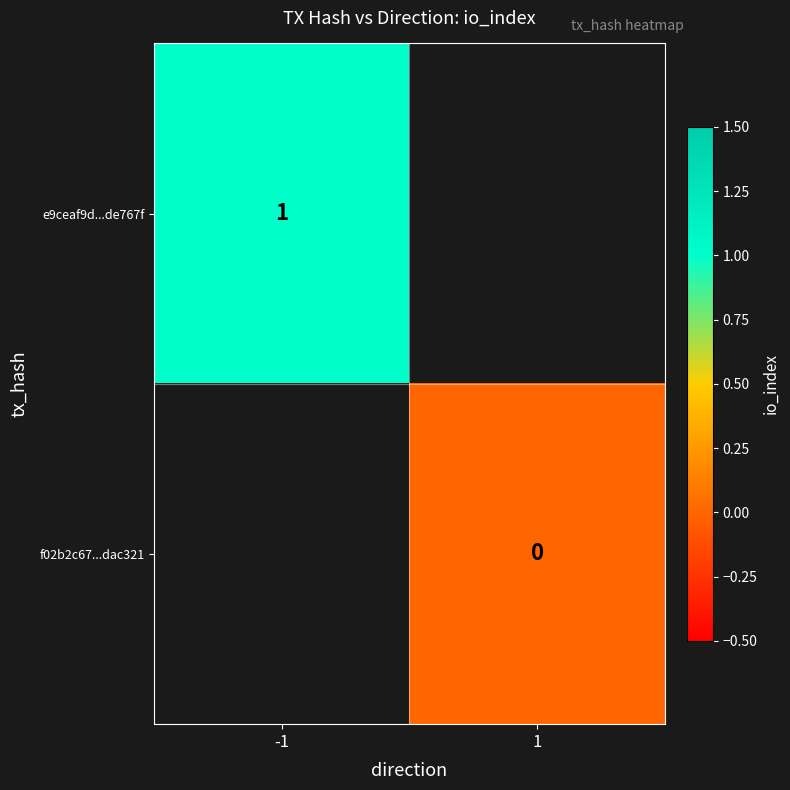

Is it true that e9ceaf9d...de767f equals 0 at -1?

False